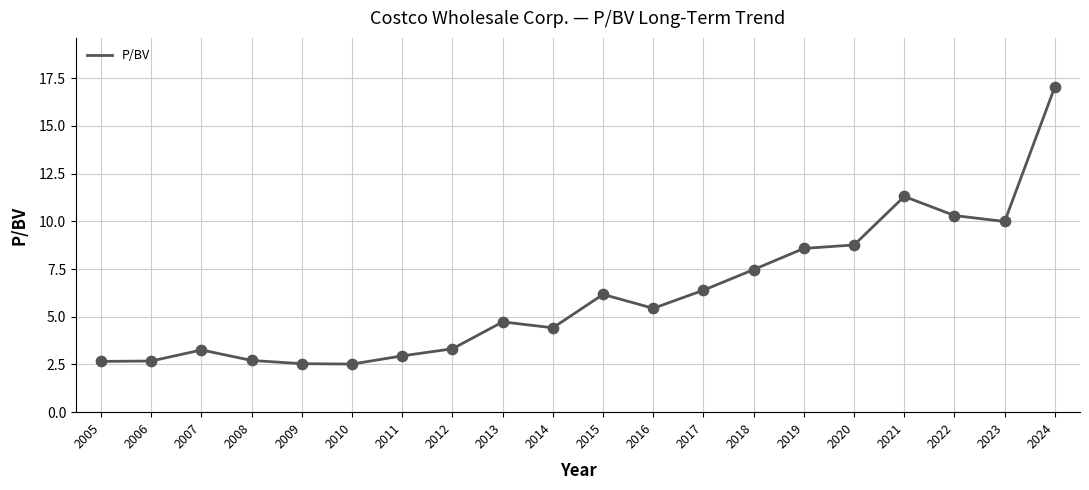

What is the change in value from 2005 to 2018?

+4.8